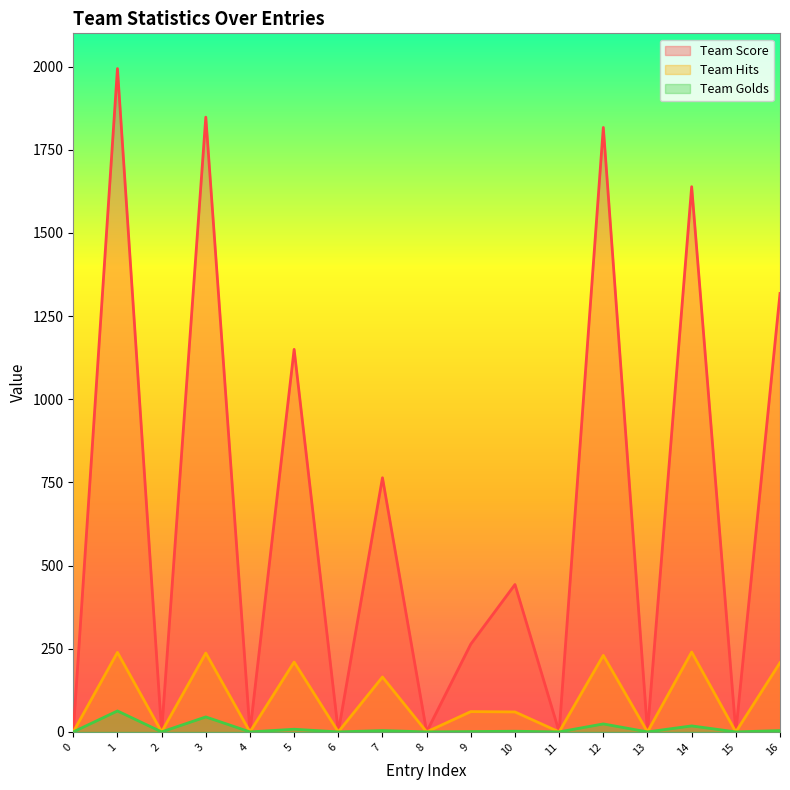

Does the chart display data point markers on the line(s)?

No